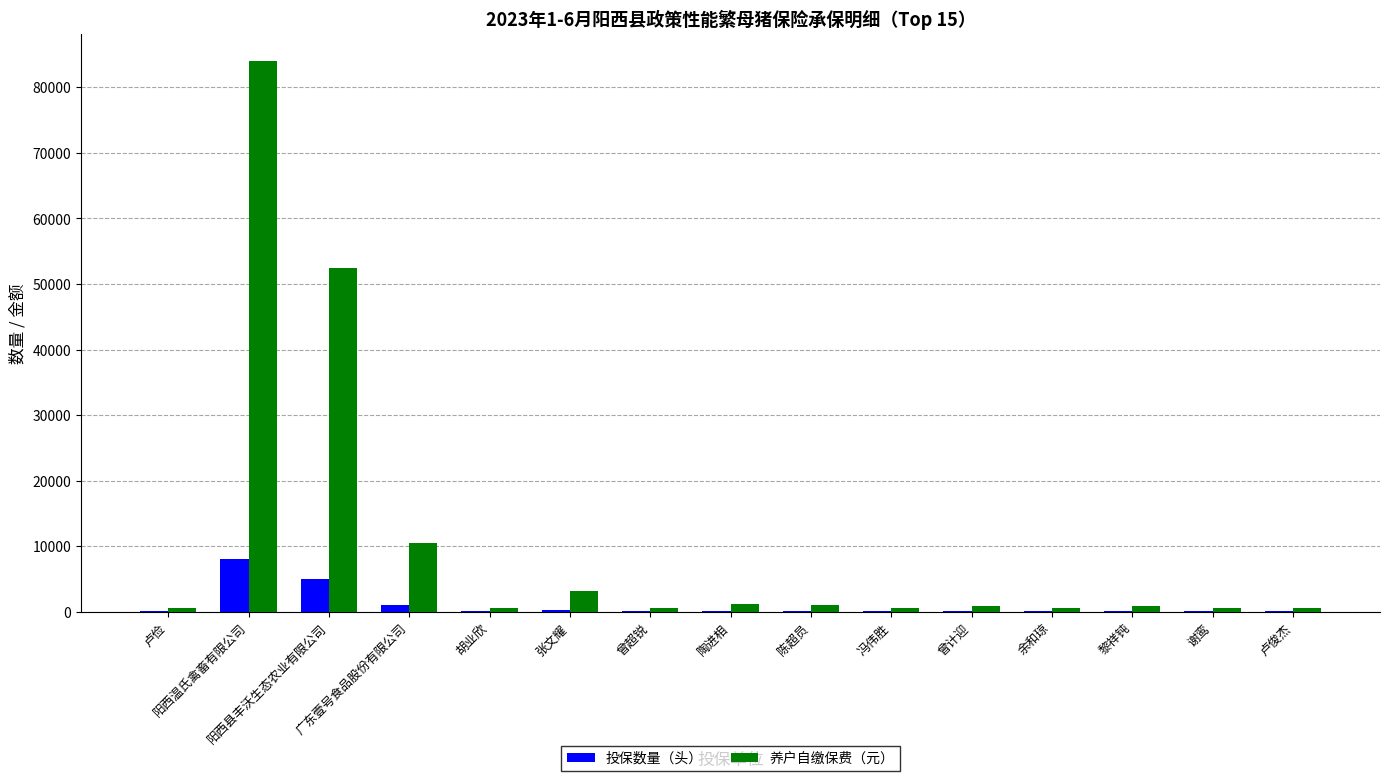

What is the average value of the 养户自缴保费（元） series?

10515.0